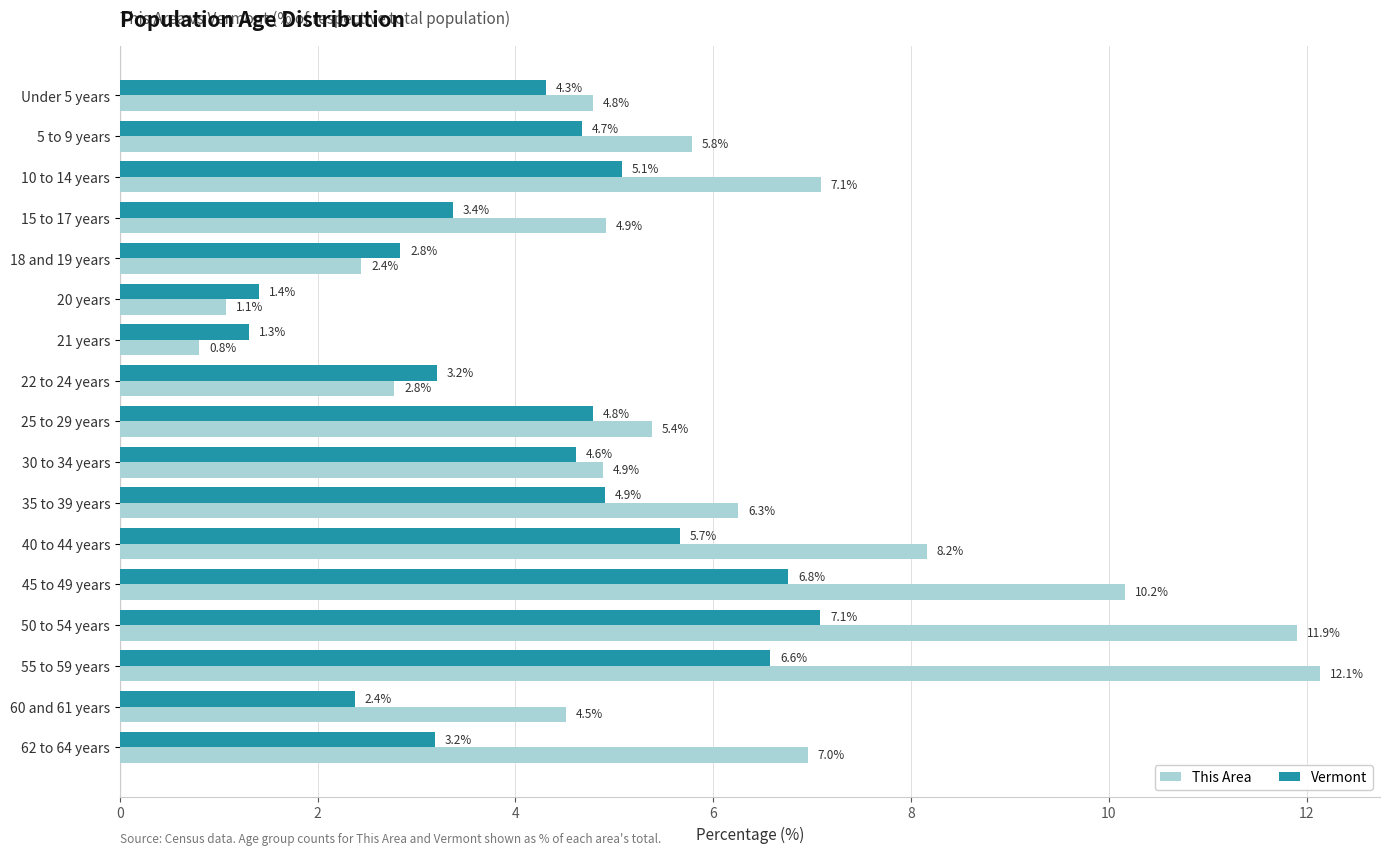

What is the maximum value for Vermont?

7.1